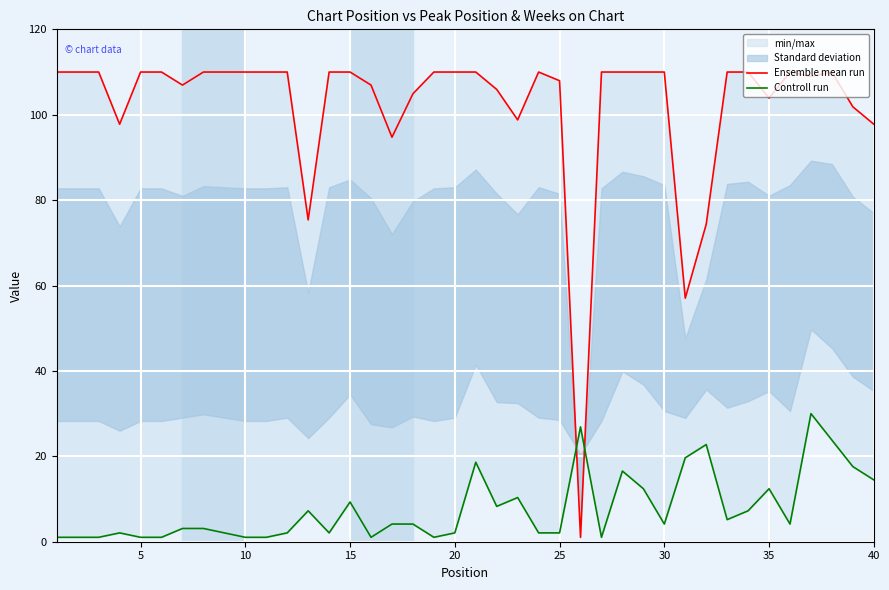

How many categories are shown in the chart?

40